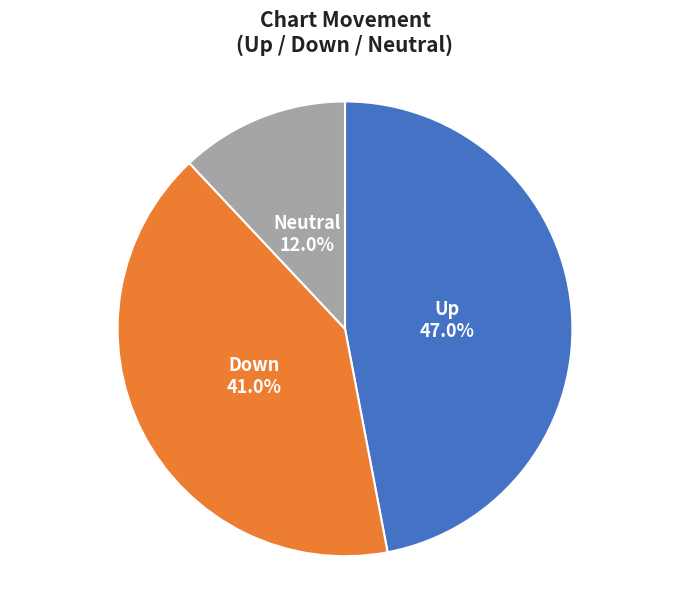

Is there any slice that represents more than half of the pie?

No